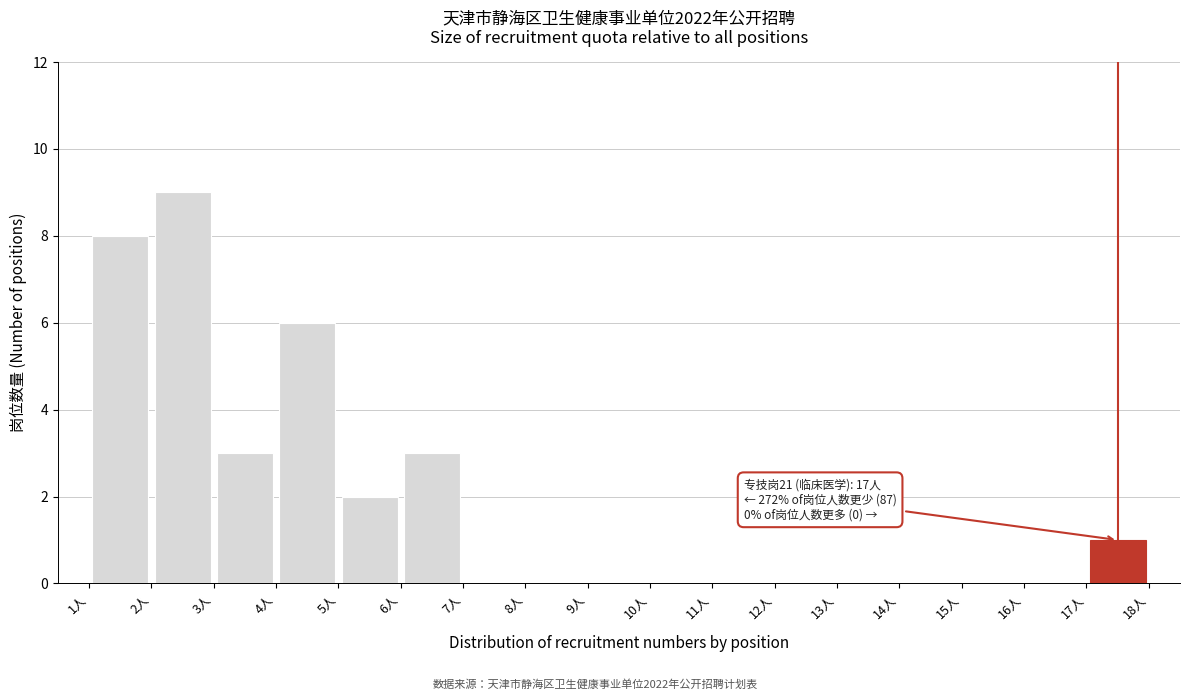

Over which range of the x-axis is the bar tallest?

2 to 3